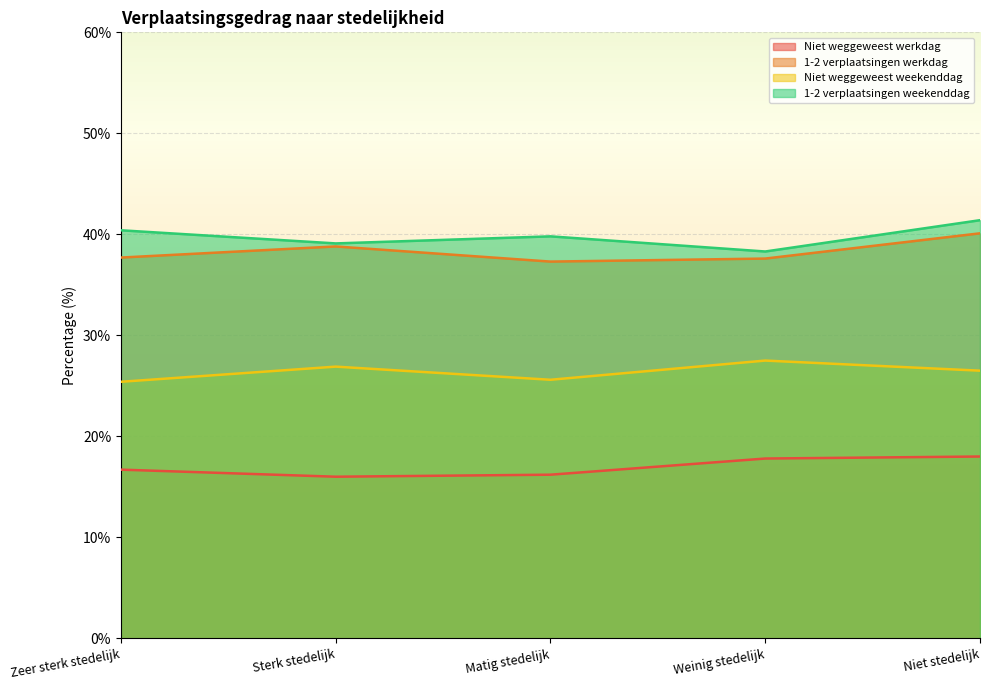

What position from the right is Niet stedelijk?

1